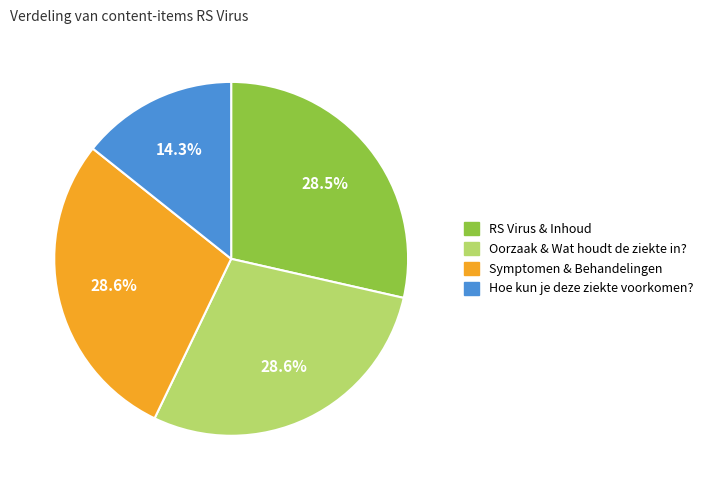

How many segments does this pie chart have?

4